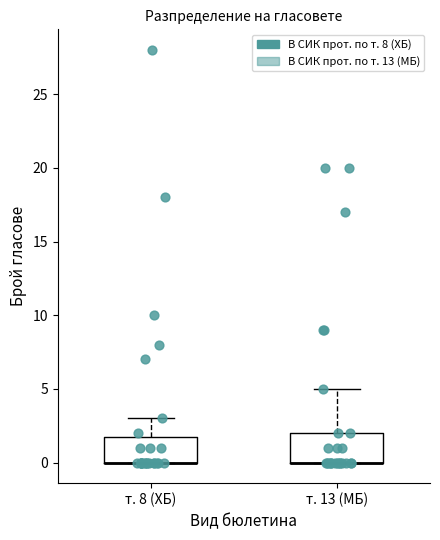

Reading left to right, transcribe this box plot: for each box, give where its median line is, the range the box spans, and where its two whiskers end, as read against the y-axis. The values are not printed on the chart, so give them approximately, as read against the axis.

т. 8 (ХБ): median 0 (drawn on the box's lower edge), box 0 to 2, whiskers 0 to 3
т. 13 (МБ): median 0 (drawn on the box's lower edge), box 0 to 2, whiskers 0 to 5